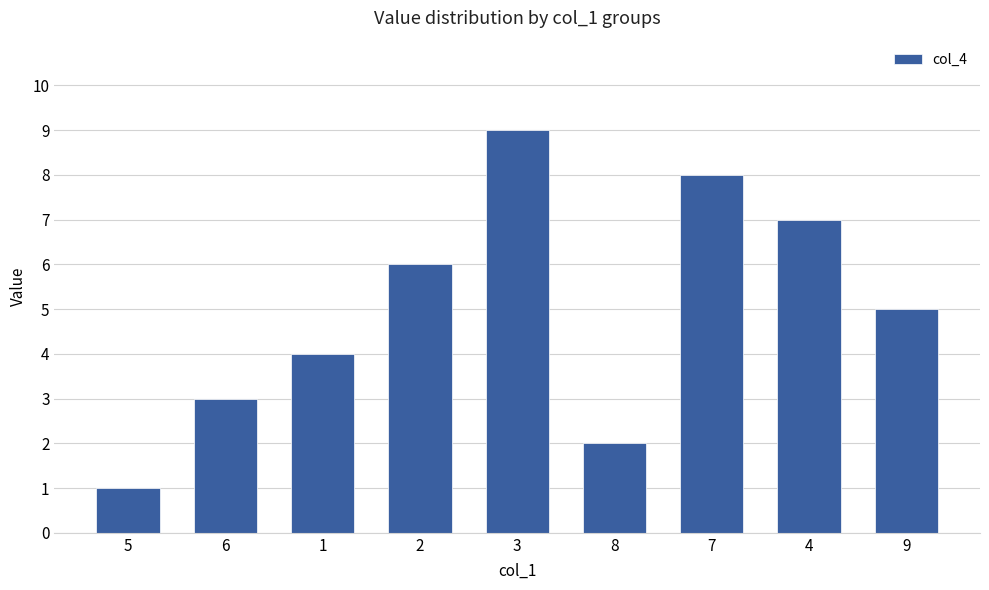

Reading left to right, extract all data points from this chart.

5=1	6=3	1=4	2=6	3=9	8=2	7=8	4=7	9=5